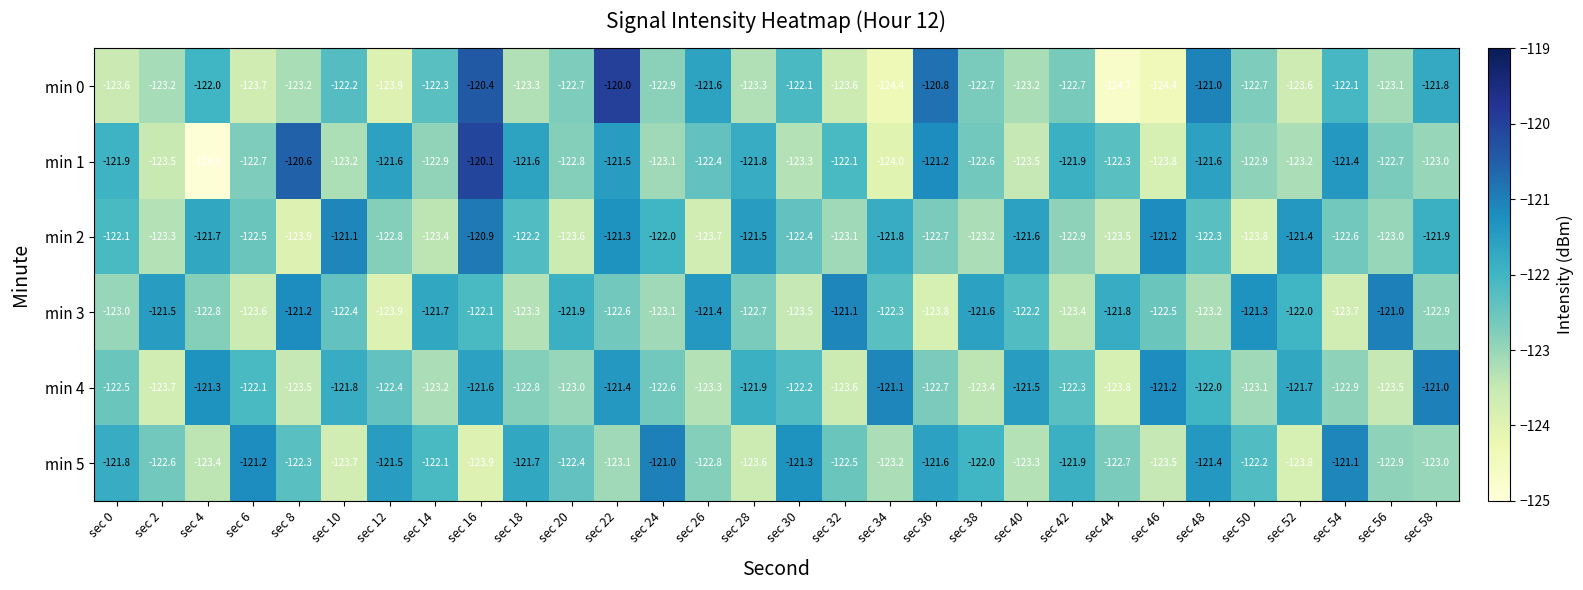

Is it true that min 3 equals -36.6 at sec 20?

False